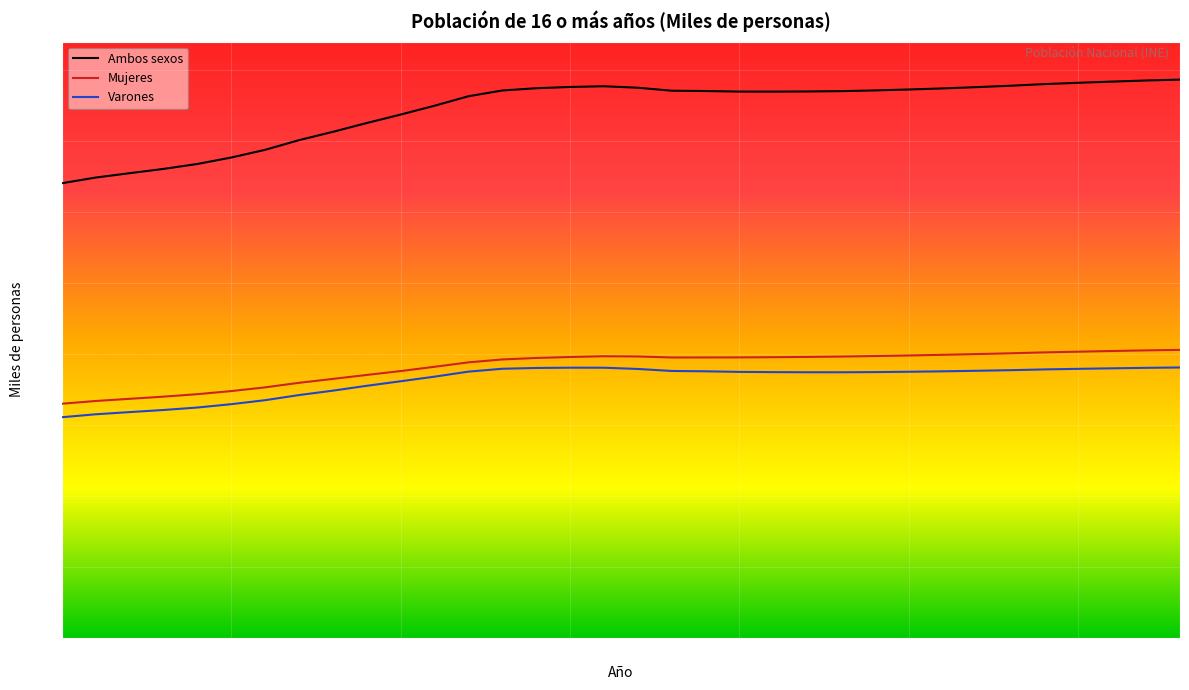

Rank the series by their maximum value, from highest to lowest.

Ambos sexos, Mujeres, Varones